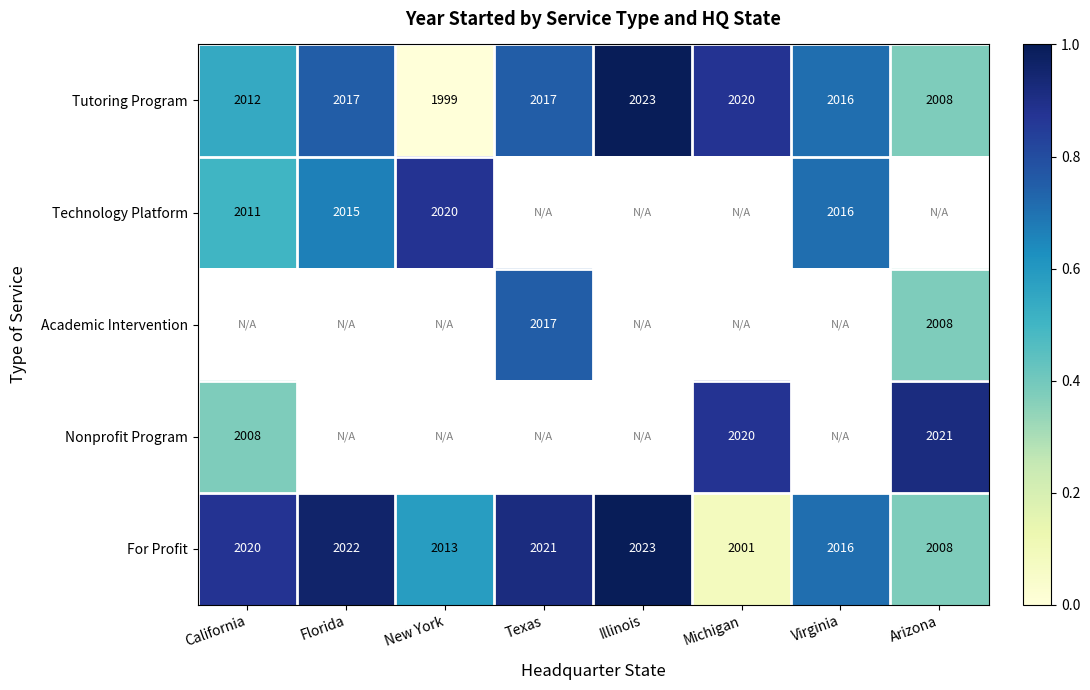

Which category has the highest value in the Tutoring Program series?

Illinois